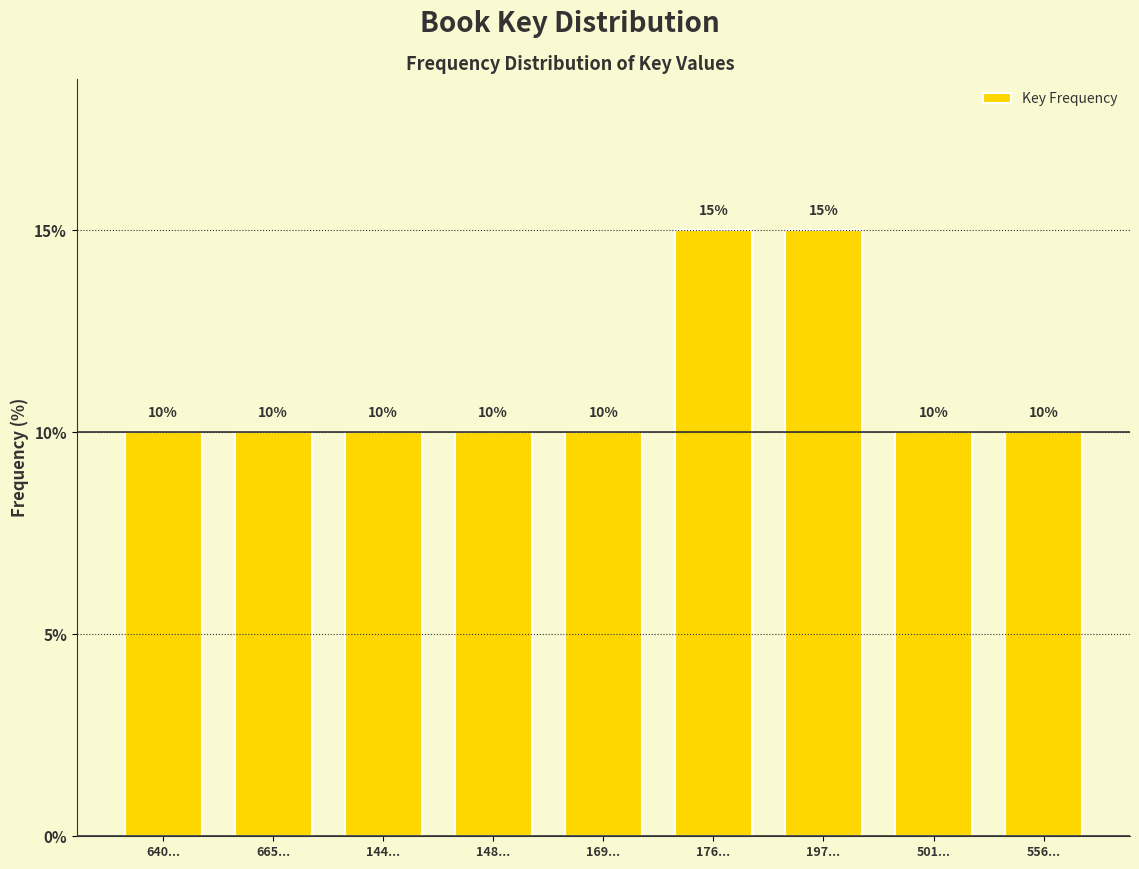

Reading left to right, list all the values displayed in this chart.

10	10	10	10	10	15	15	10	10